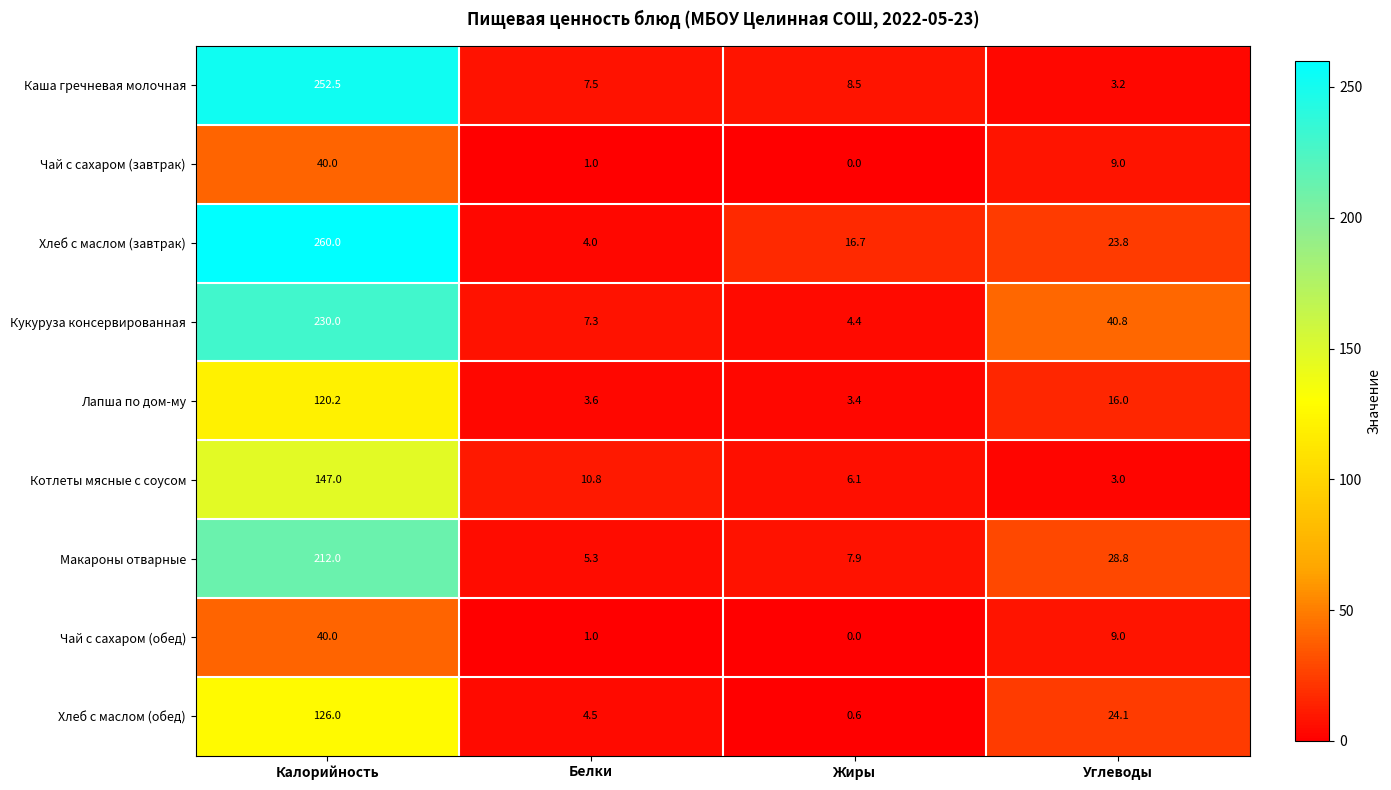

How many categories are shown in the chart?

4